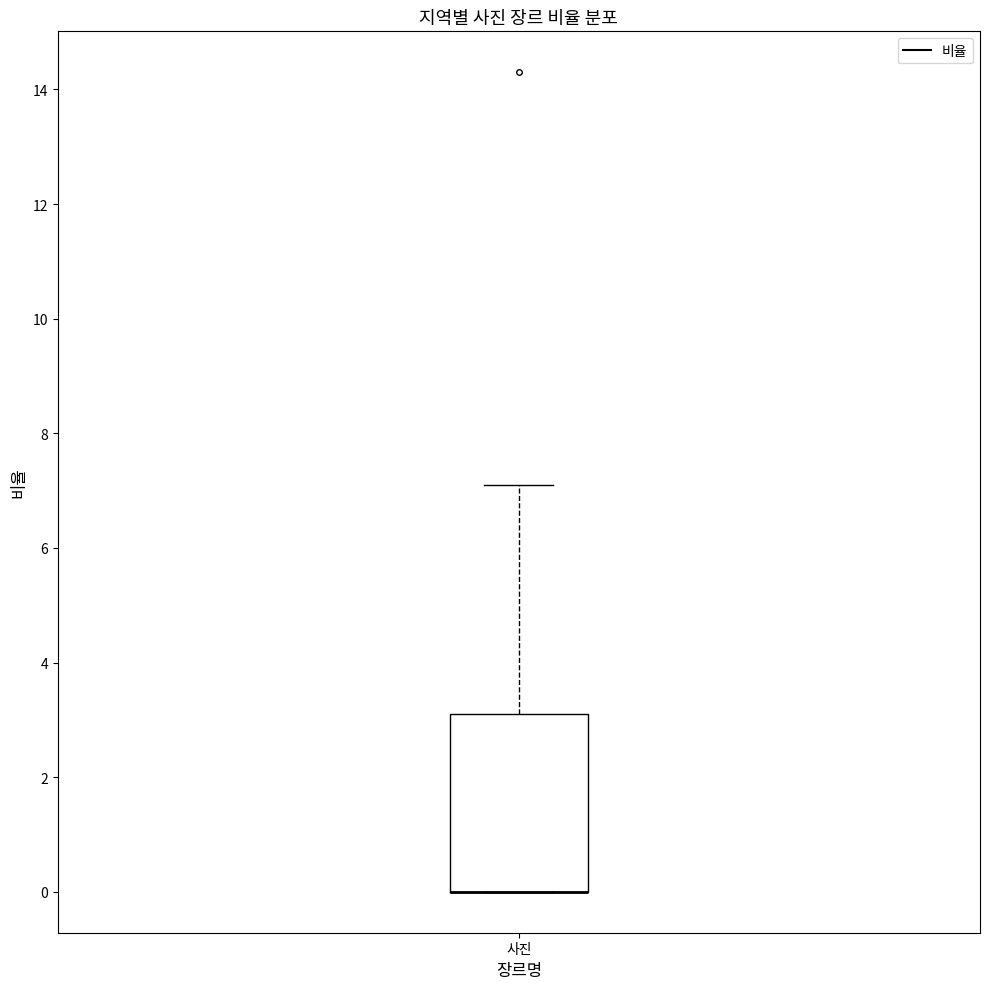

Read this box plot against the y-axis: the position of the median line, the range covered by the box, and the ends of both whiskers. The values are not printed on the chart, so give them approximately, as read against the axis.

median 0.0 (drawn on the box's lower edge), box 0.0 to 3.2, whiskers 0.0 to 7.2